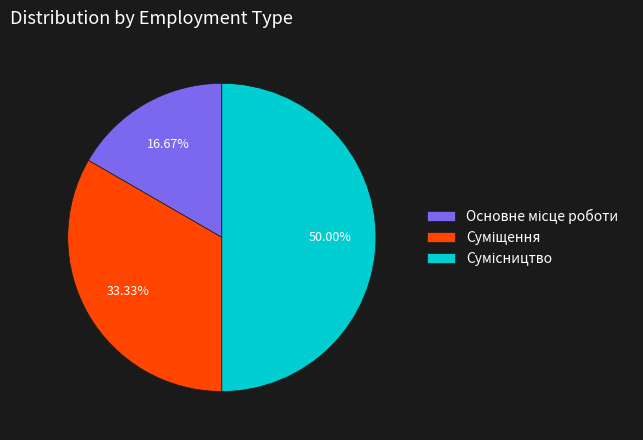

Count the number of slices in the pie.

3